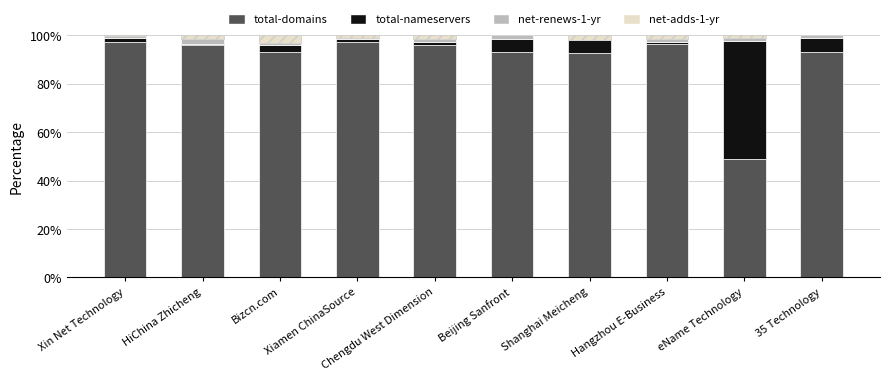

At how many categories does at least one series exceed 77?

9